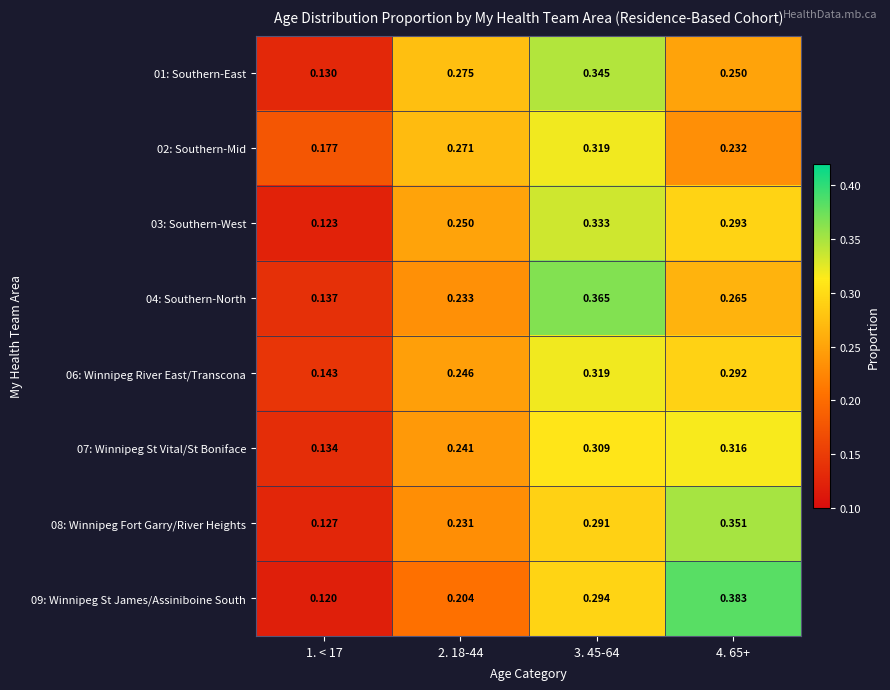

Count the number of data series in this chart.

8